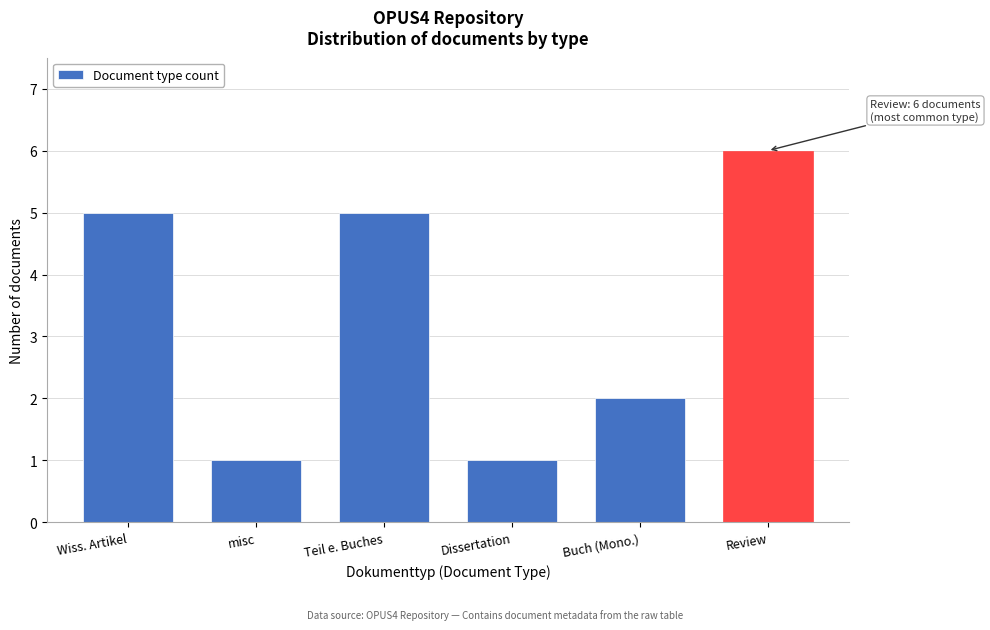

Reading right to left, transcribe all the data shown in this chart.

Review=6	Buch (Mono.)=2	Dissertation=1	Teil e. Buches=5	misc=1	Wiss. Artikel=5